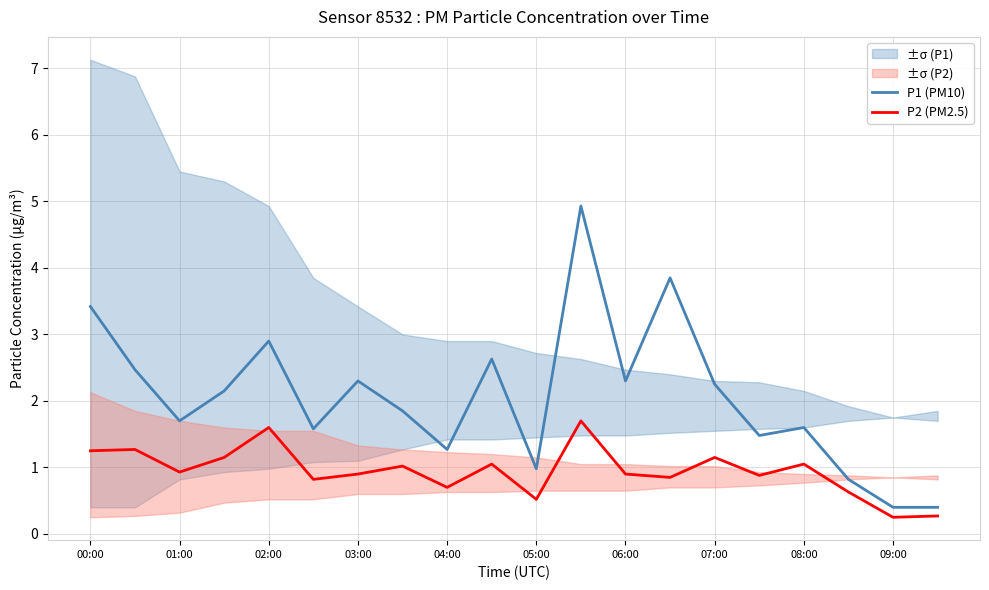

What is the value of the P1 (PM10) point at the 5th from the left?

2.9